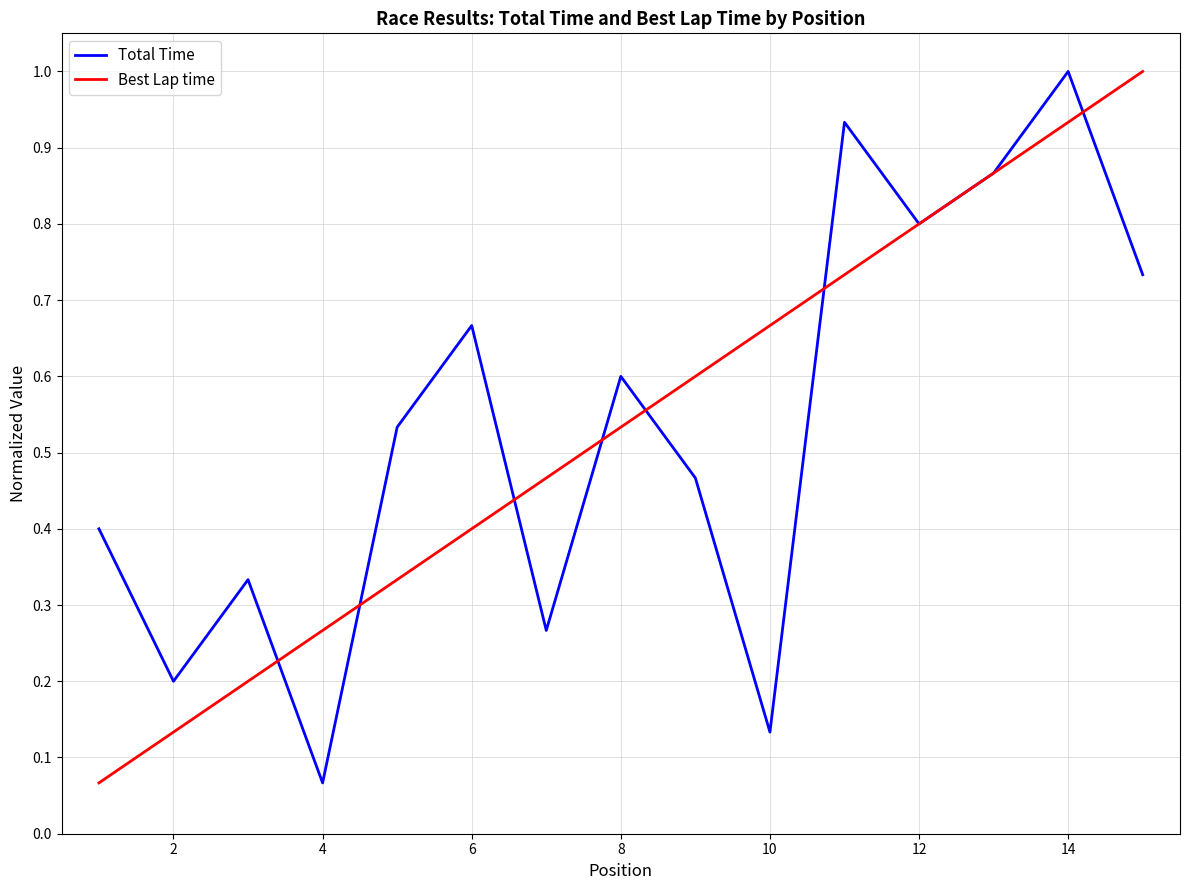

What is the maximum value shown in the chart?

1.0